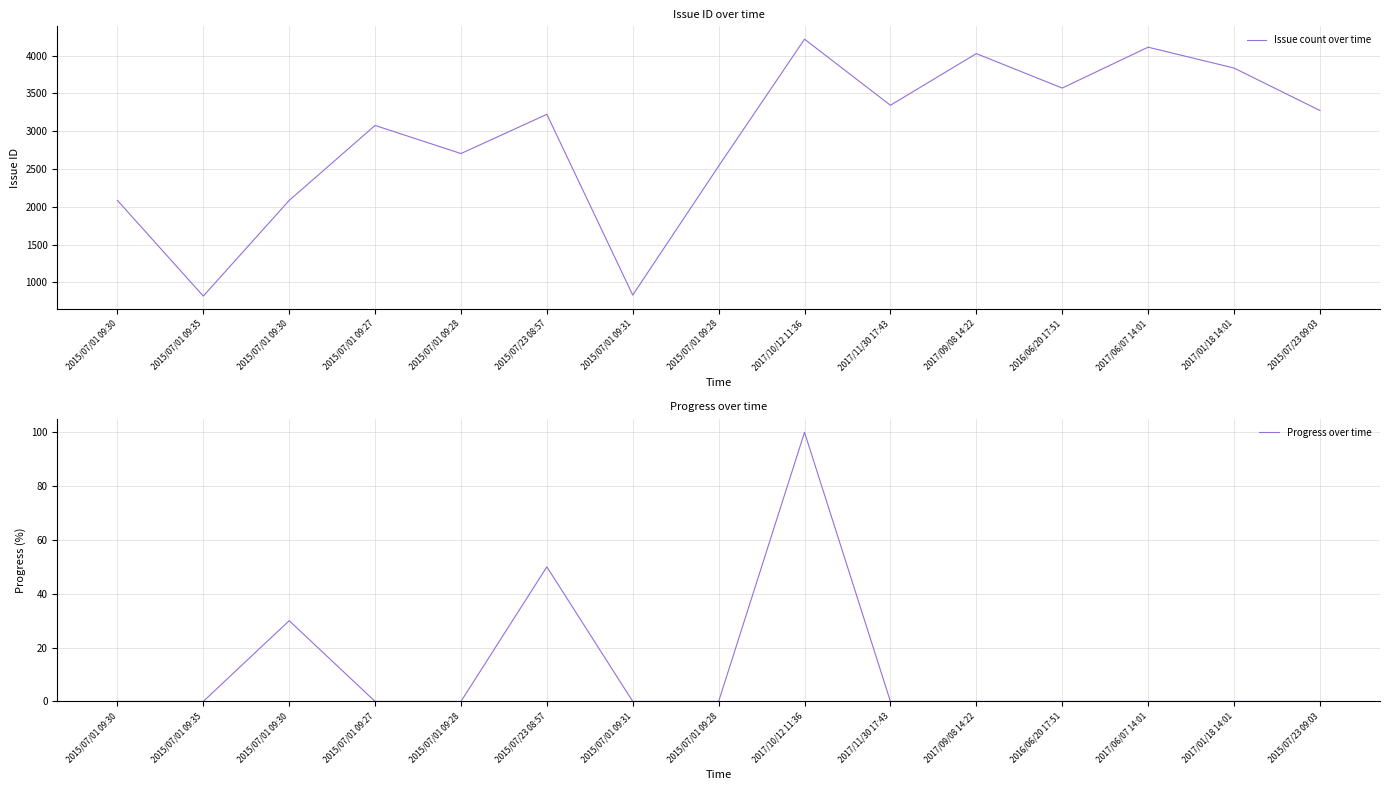

At which label does Issue count over time reach its peak?

2017/10/12 11:36